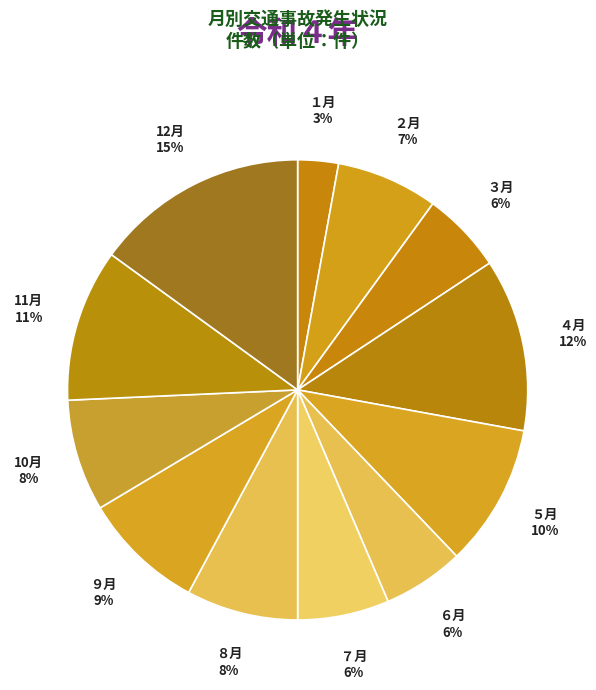

How many segments does this pie chart have?

12